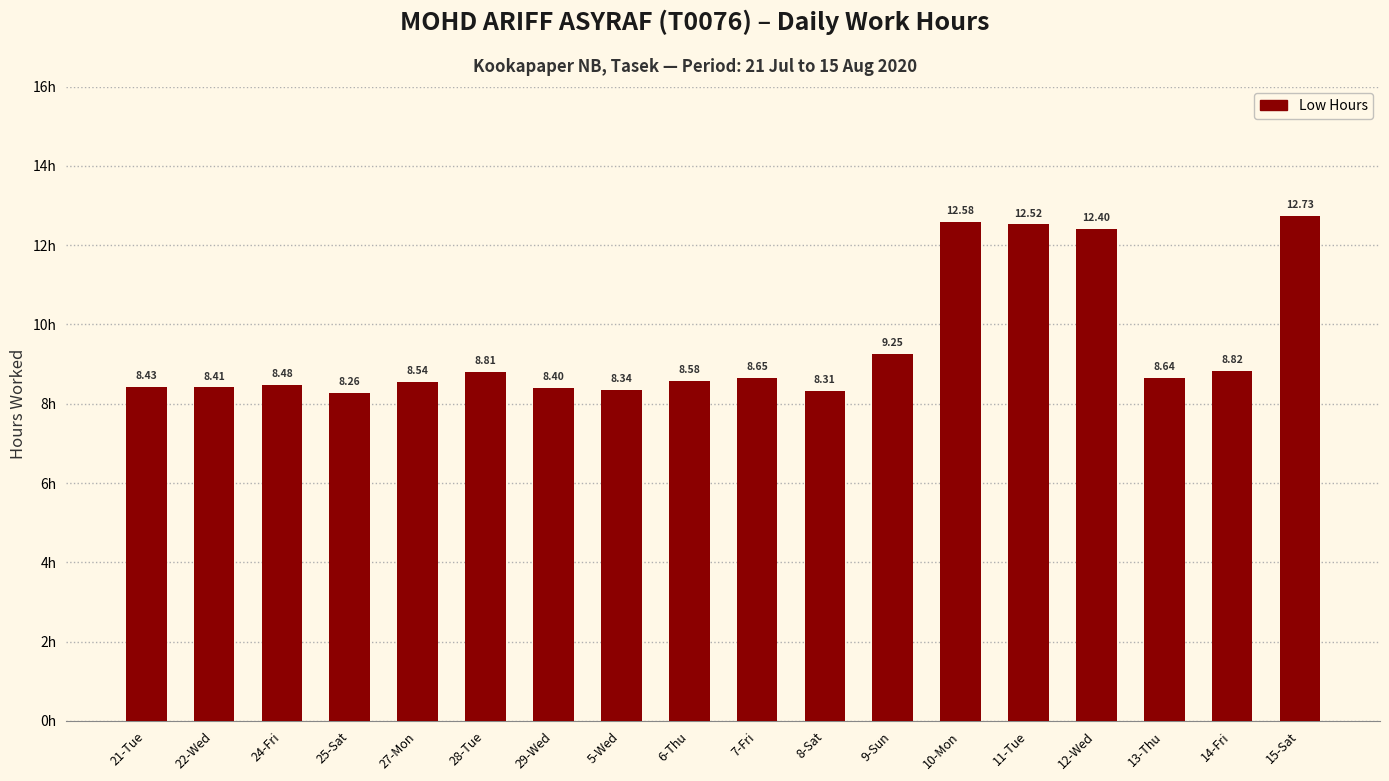

Which label corresponds to the smallest value in the chart?

25-Sat